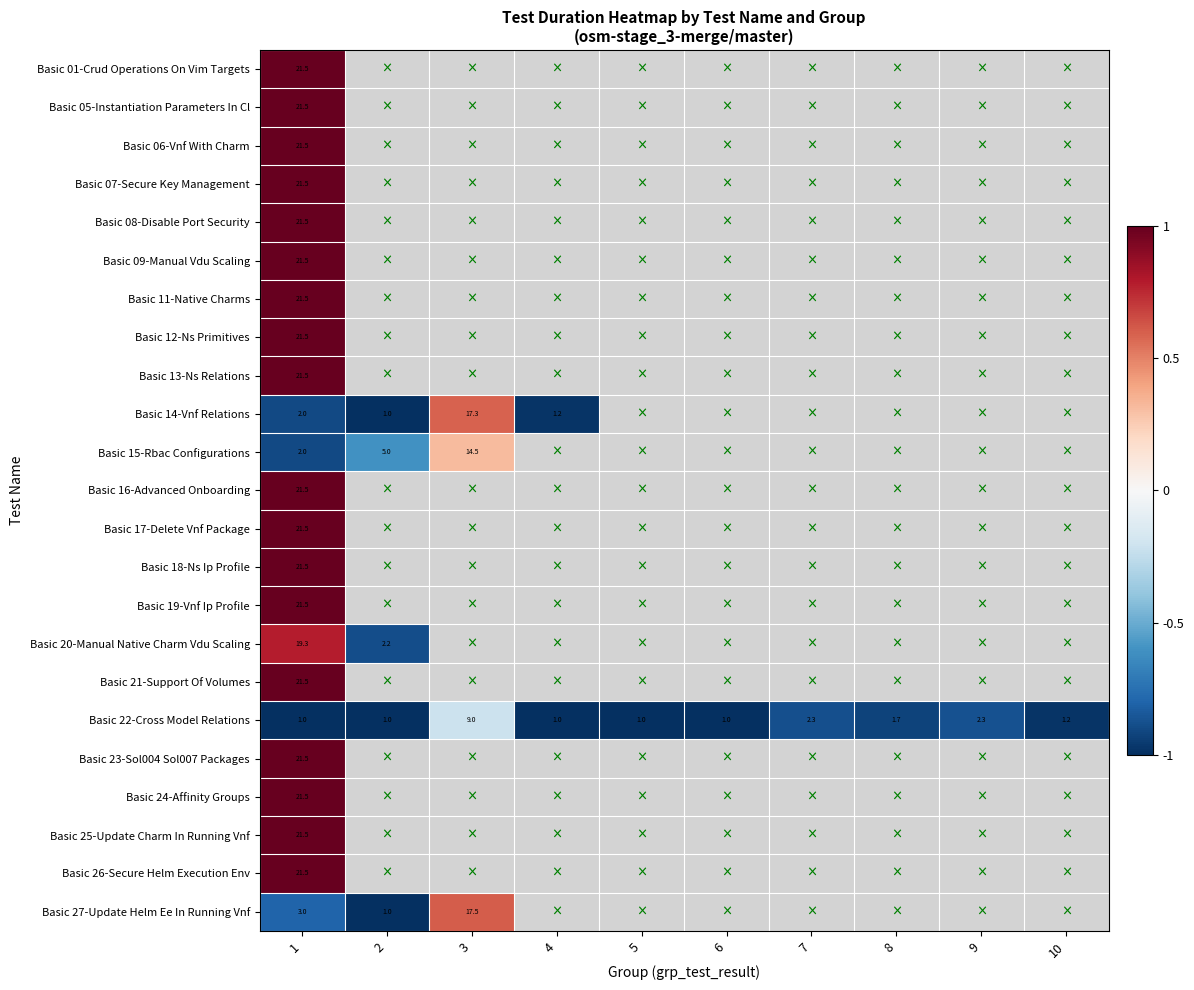

Count the number of data series in this chart.

23